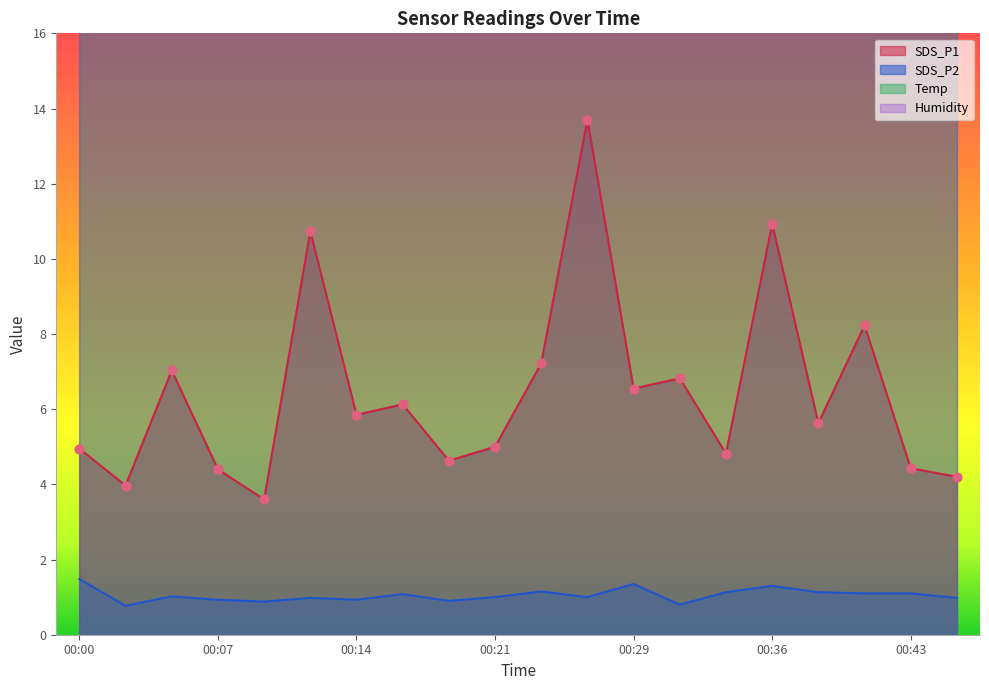

Which series has the largest total across all categories?

Temp